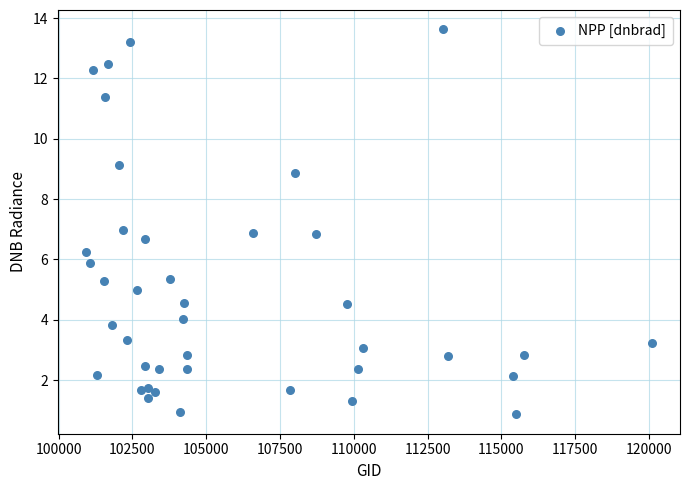

What is the range of Y values (max minus min)?

12.8